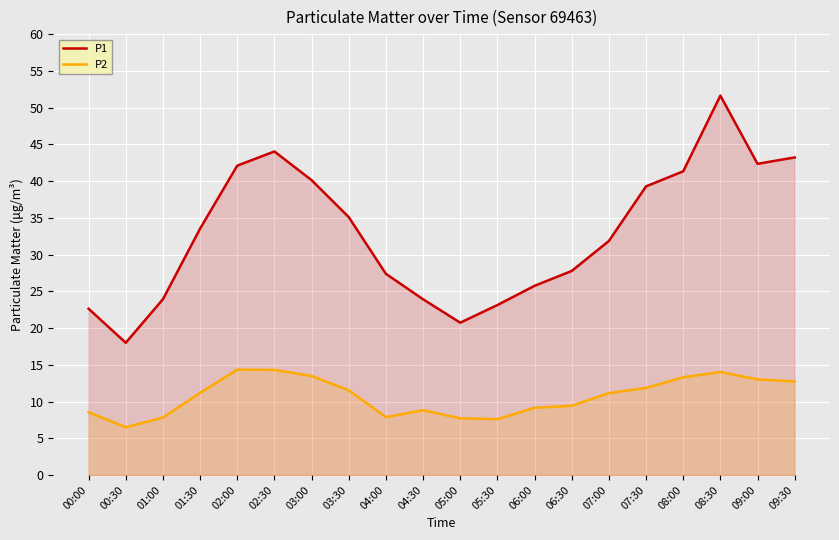

Rank the series by their average value, from highest to lowest.

P1, P2